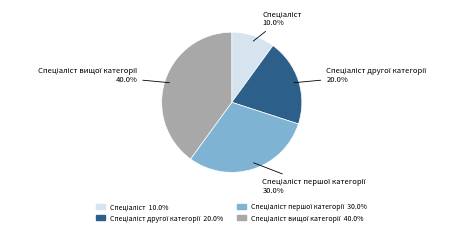

Does any single category account for the majority?

No